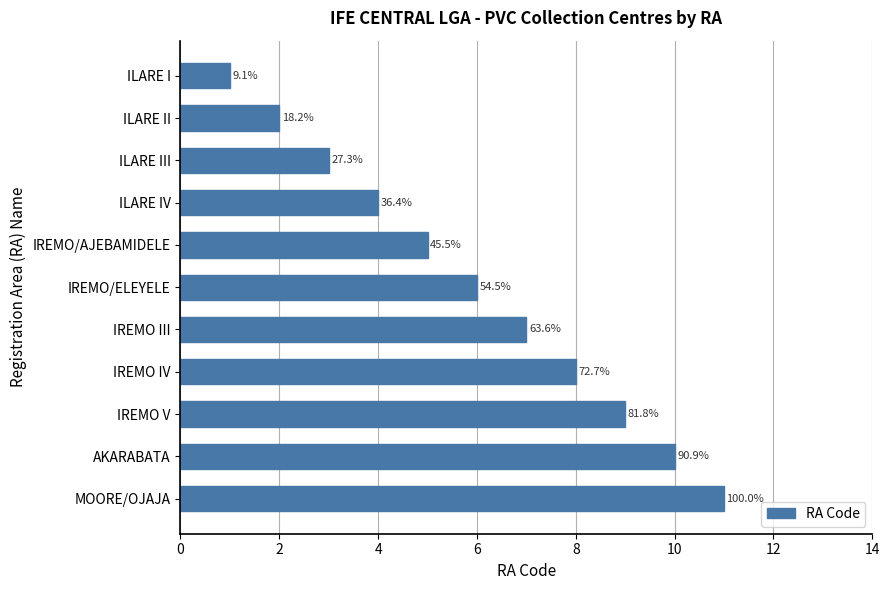

Are the bars horizontal?

Yes